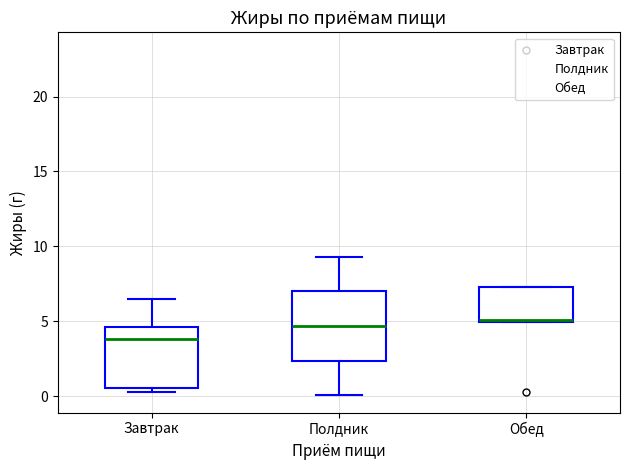

Reading left to right, read every box against the y-axis: the position of its median line, the range the box covers, and the ends of its whiskers. The values are not printed on the chart, so give them approximately, as read against the axis.

Завтрак: median 4.0, box 0.5 to 4.5, whiskers 0.0 to 6.5
Полдник: median 4.5, box 2.5 to 7.0, whiskers 0.0 to 9.5
Обед: median 5.0 (drawn on the box's lower edge), box 5.0 to 7.5, whiskers 5.0 to 7.5